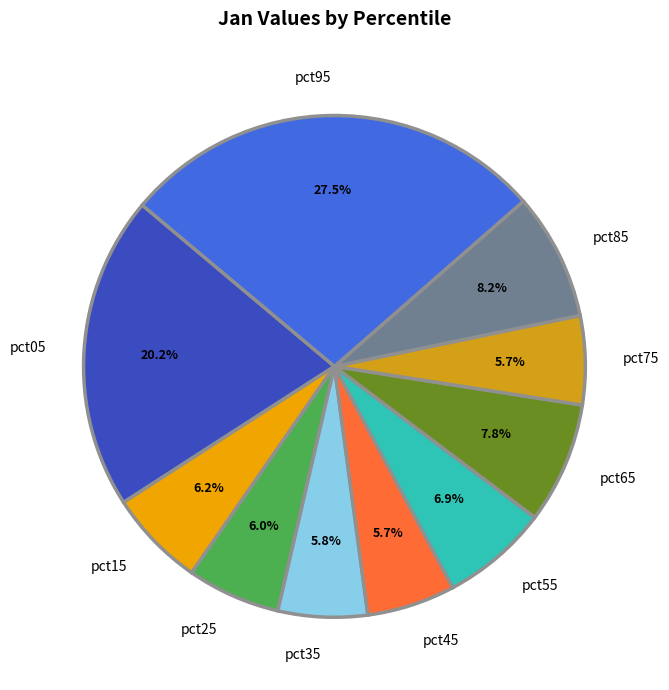

How many segments does this pie chart have?

10